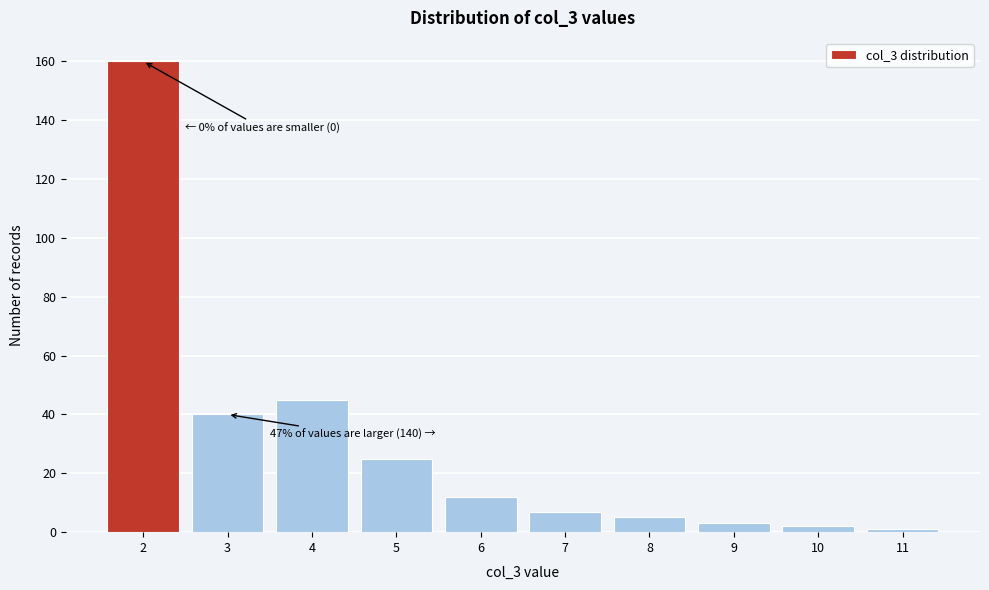

Which range on the x-axis has the tallest bar?

1.5 to 2.5